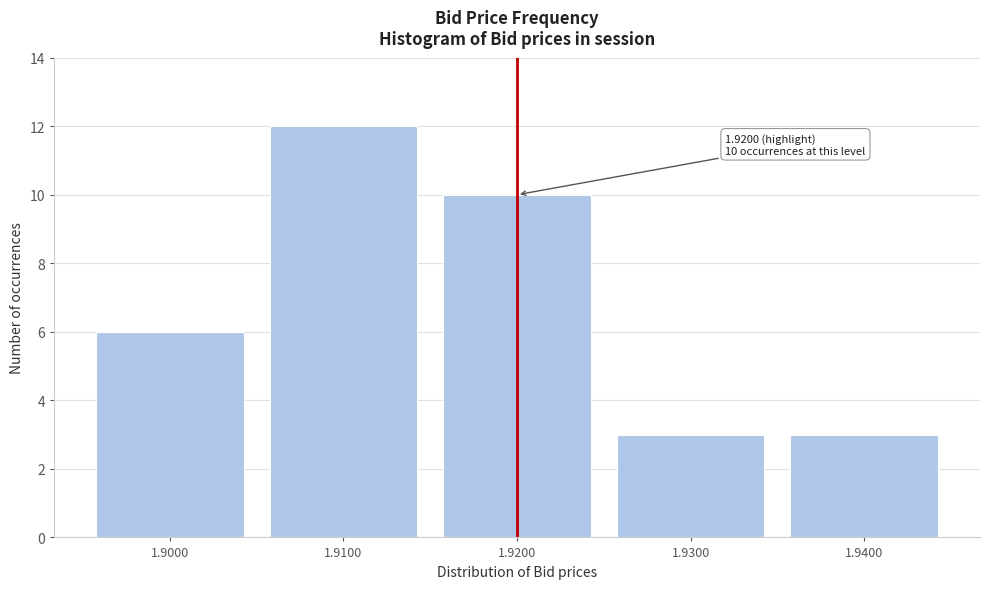

Reading left to right, list all the values displayed in this chart.

1.9000=6	1.9100=12	1.9200=10	1.9300=3	1.9400=3